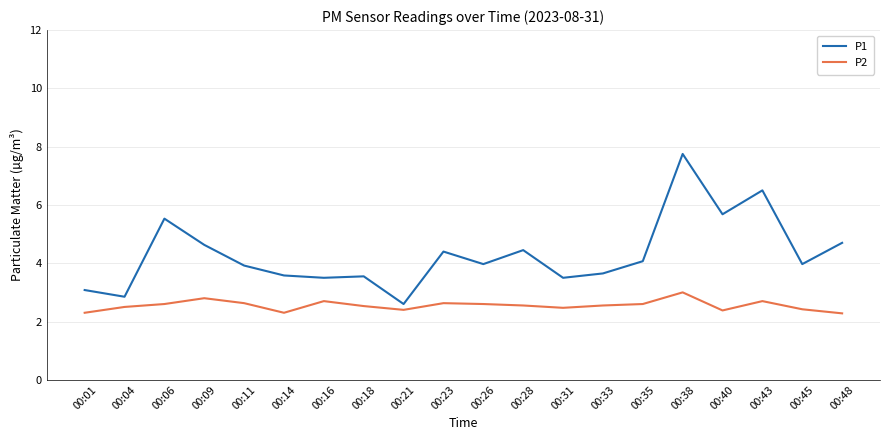

What is the highest value of the P1 series?

7.8